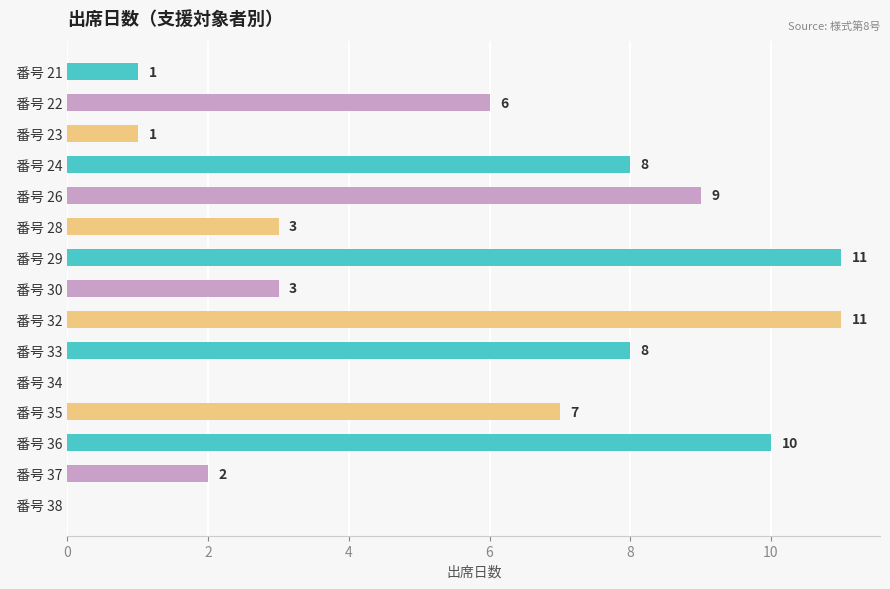

Approximately how many times larger is the value at   番号 30 compared to   番号 33?

0.4